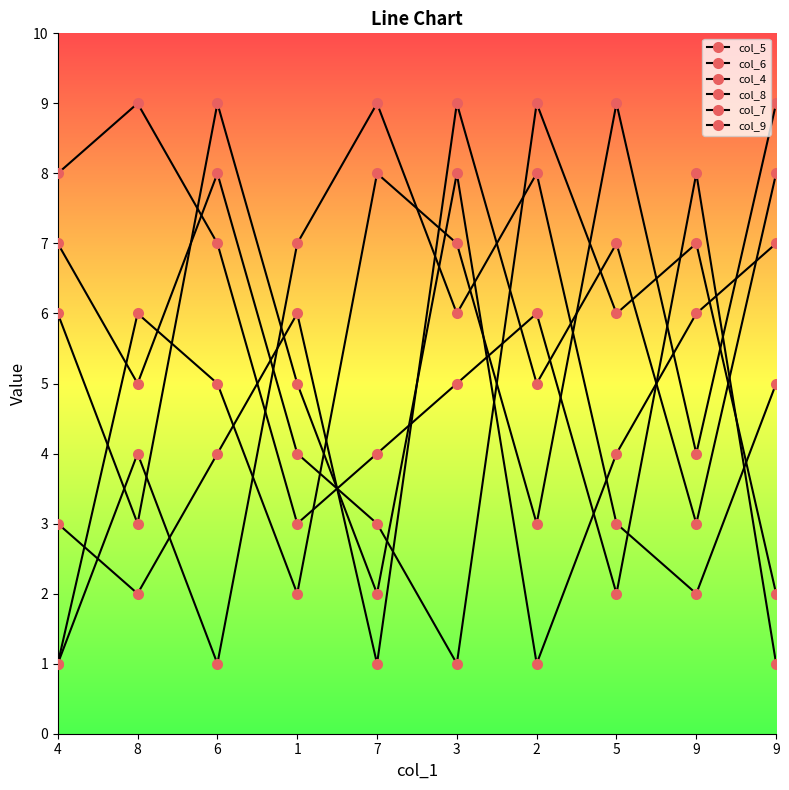

How many values in the col_9 series are below 6?

5